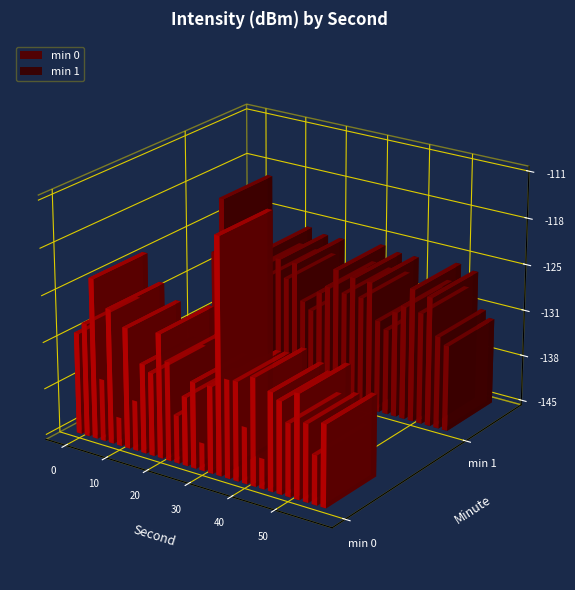

Where does the min 1 series first go above -128?

2